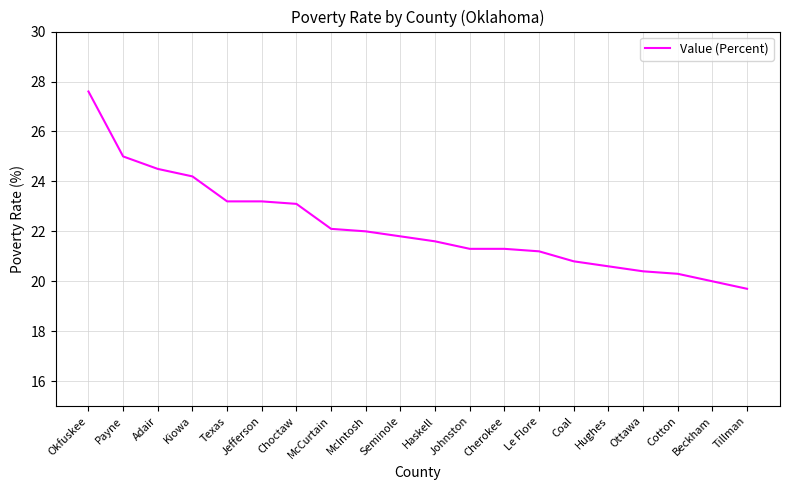

What is the difference between the maximum and minimum values?

7.9